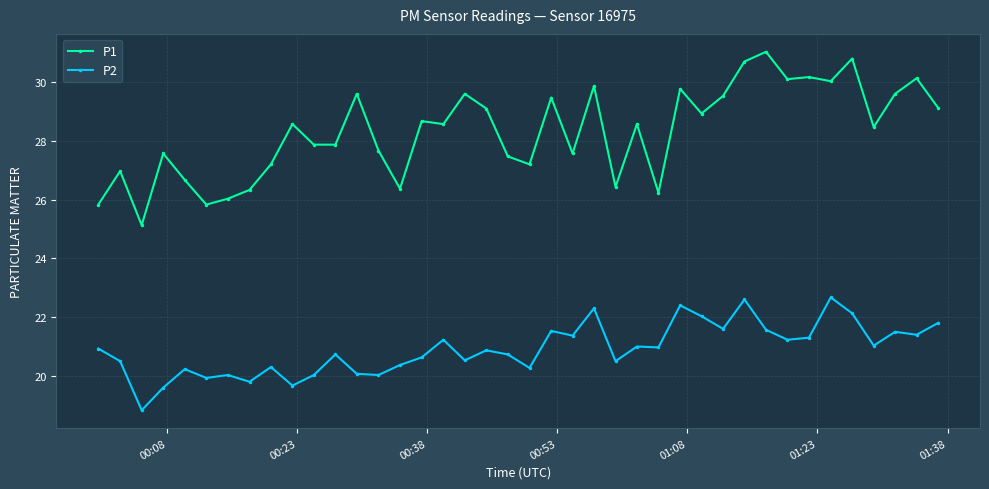

True or false: P2 and P1 intersect in this chart.

False